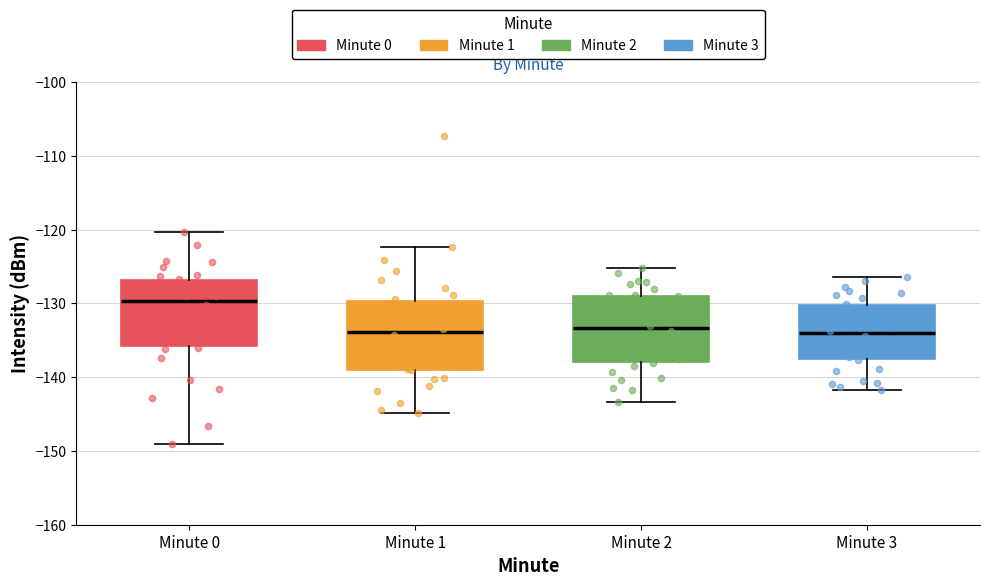

Reading left to right, transcribe this box plot: for each box, give where its median line is, the range the box spans, and where its two whiskers end, as read against the y-axis. The values are not printed on the chart, so give them approximately, as read against the axis.

Minute 0: median -130, box -136 to -127, whiskers -149 to -120
Minute 1: median -134, box -139 to -130, whiskers -145 to -122
Minute 2: median -133, box -138 to -129, whiskers -143 to -125
Minute 3: median -134, box -138 to -130, whiskers -142 to -126